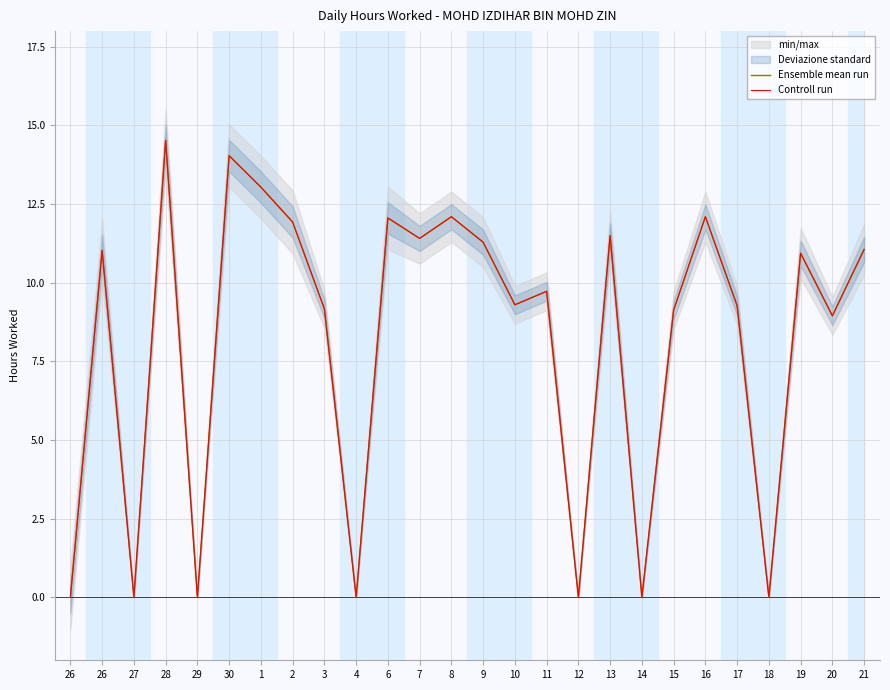

What is the sum of the Ensemble mean run values at 14 and 16?

12.1